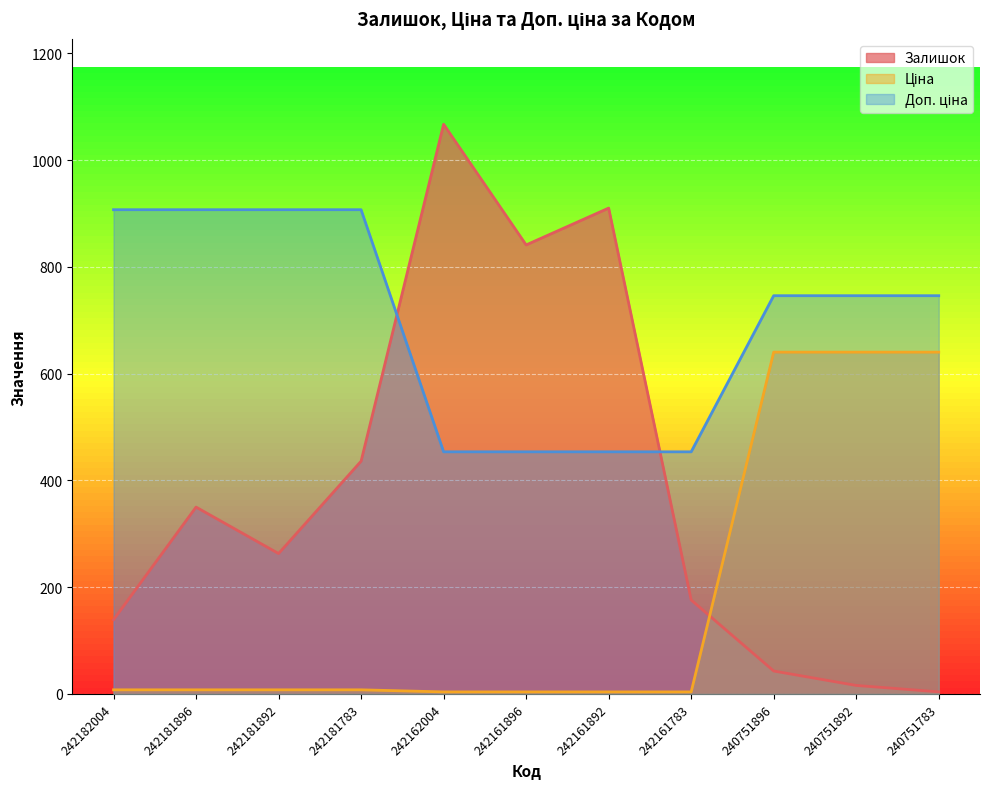

What is the difference between the highest and lowest values at 242162004?

1063.1